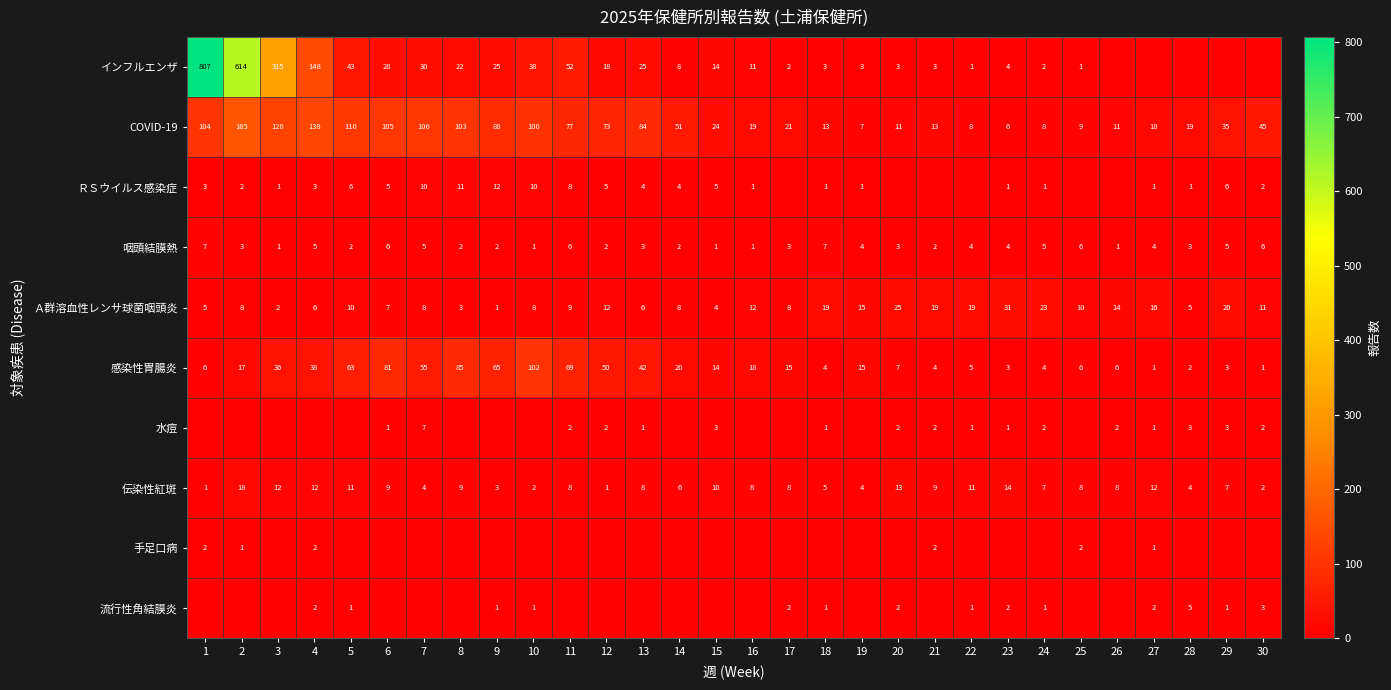

What is the sum of all Ａ群溶血性レンサ球菌咽頭炎 values?

344